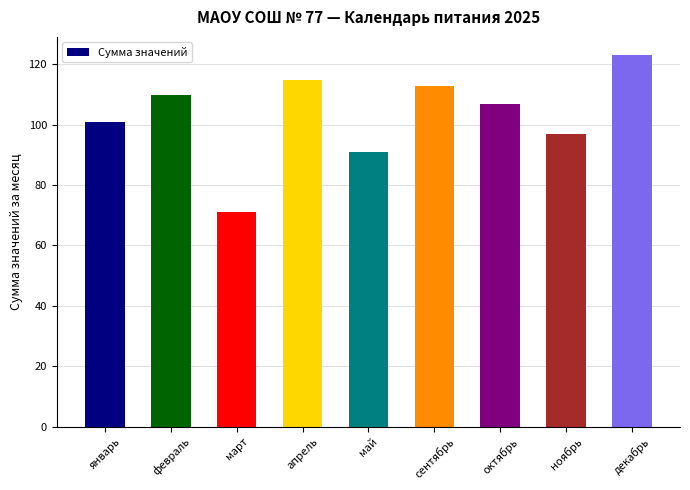

How many data points are less than 107?

4